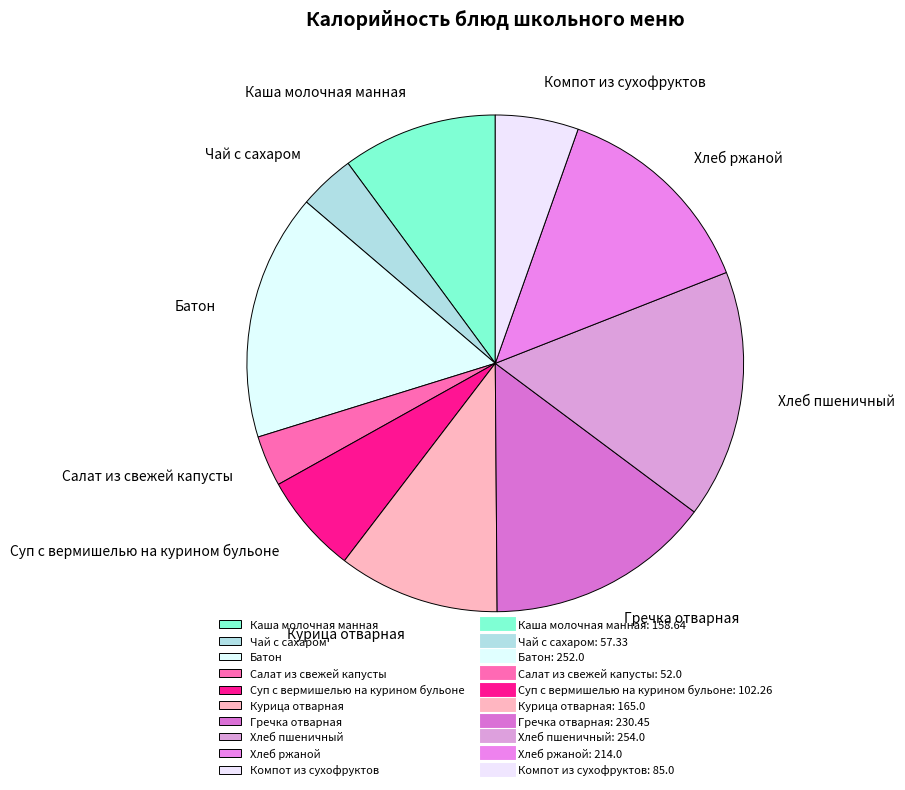

Combined, do Суп с вермишелью на курином бульоне and Хлеб ржаной account for over 50%?

No